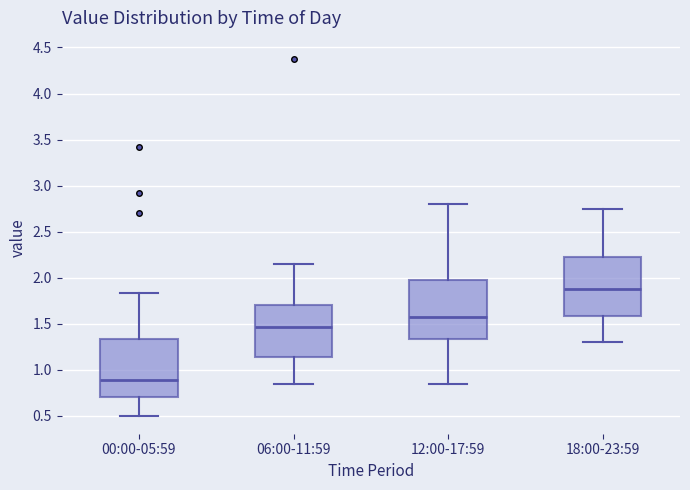

Reading left to right, read every box against the y-axis: the position of its median line, the range the box covers, and the ends of its whiskers. The values are not printed on the chart, so give them approximately, as read against the axis.

00:00-05:59: median 0.90, box 0.70 to 1.35, whiskers 0.50 to 1.85
06:00-11:59: median 1.45, box 1.15 to 1.70, whiskers 0.85 to 2.15
12:00-17:59: median 1.60, box 1.35 to 2.00, whiskers 0.85 to 2.80
18:00-23:59: median 1.90, box 1.60 to 2.25, whiskers 1.30 to 2.75